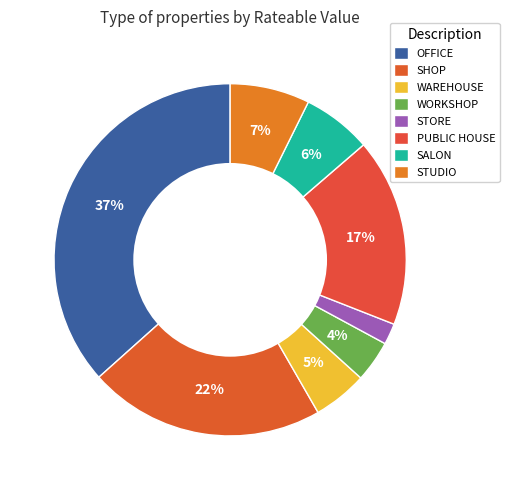

To the nearest percent, what percentage of the pie is WORKSHOP?

4%